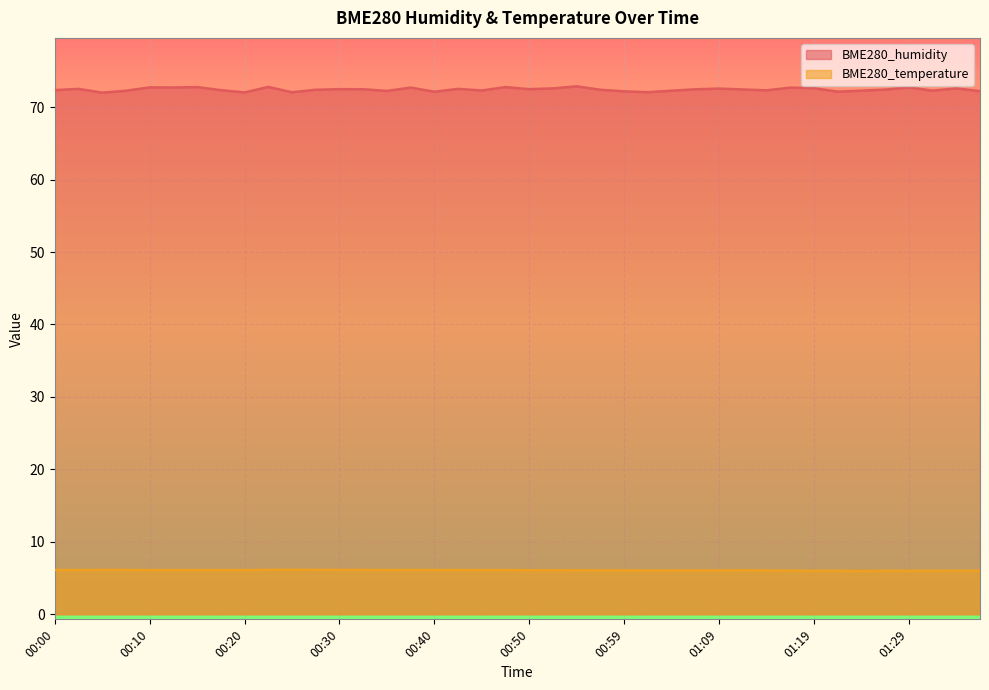

Which series has the largest range (max minus min)?

BME280_humidity